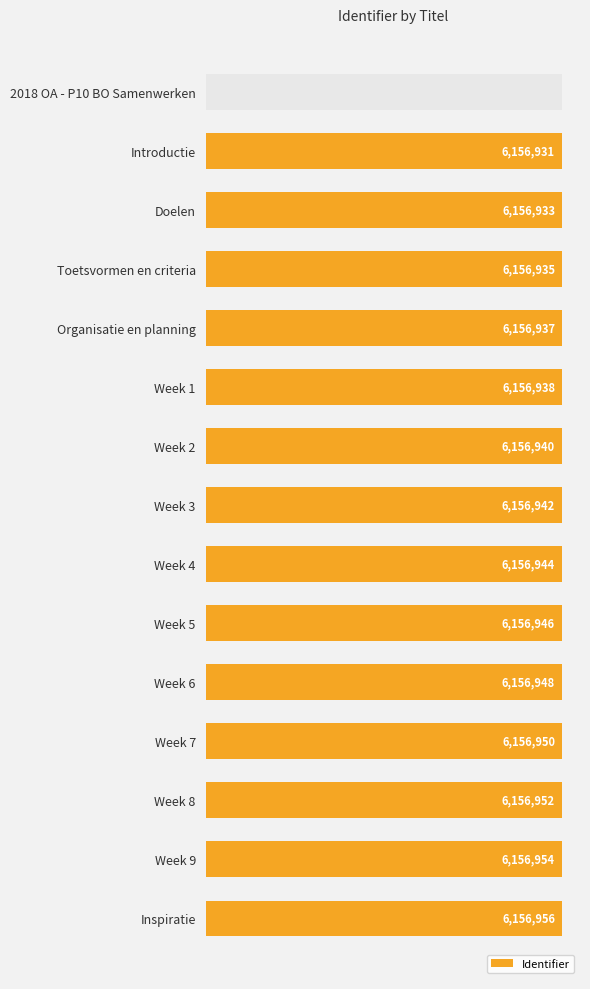

Reading right to left, what are all the values shown in this chart?

6156956	6156954	6156952	6156950	6156948	6156946	6156944	6156942	6156940	6156938	6156937	6156935	6156933	6156931	0